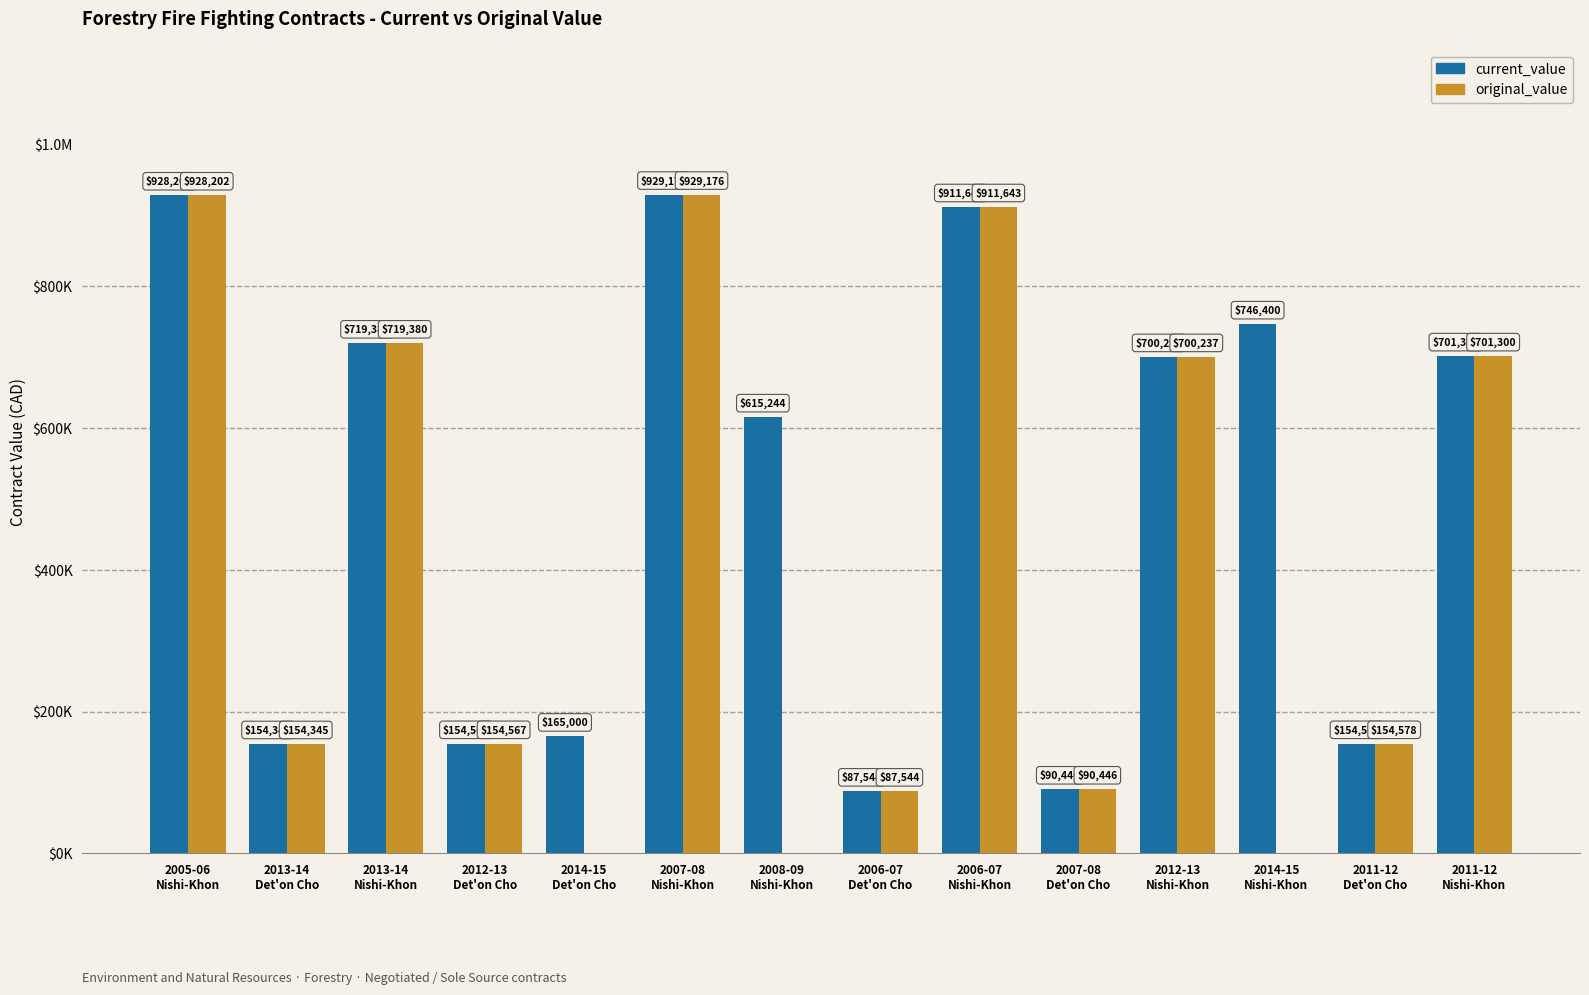

What are all the series names shown in the legend?

current_value, original_value